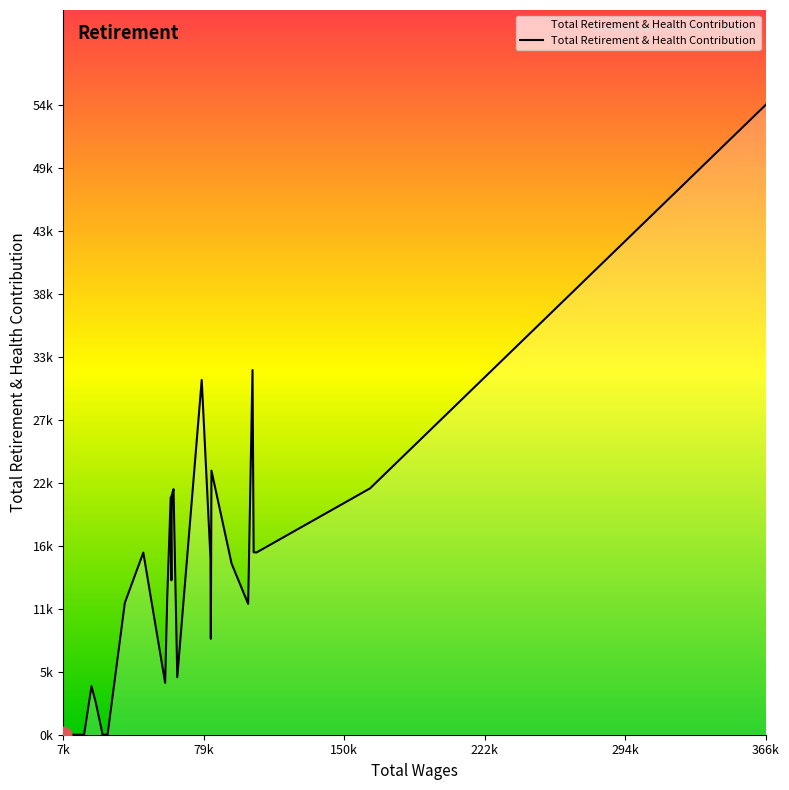

Is this an area chart (filled region under the line)?

Yes